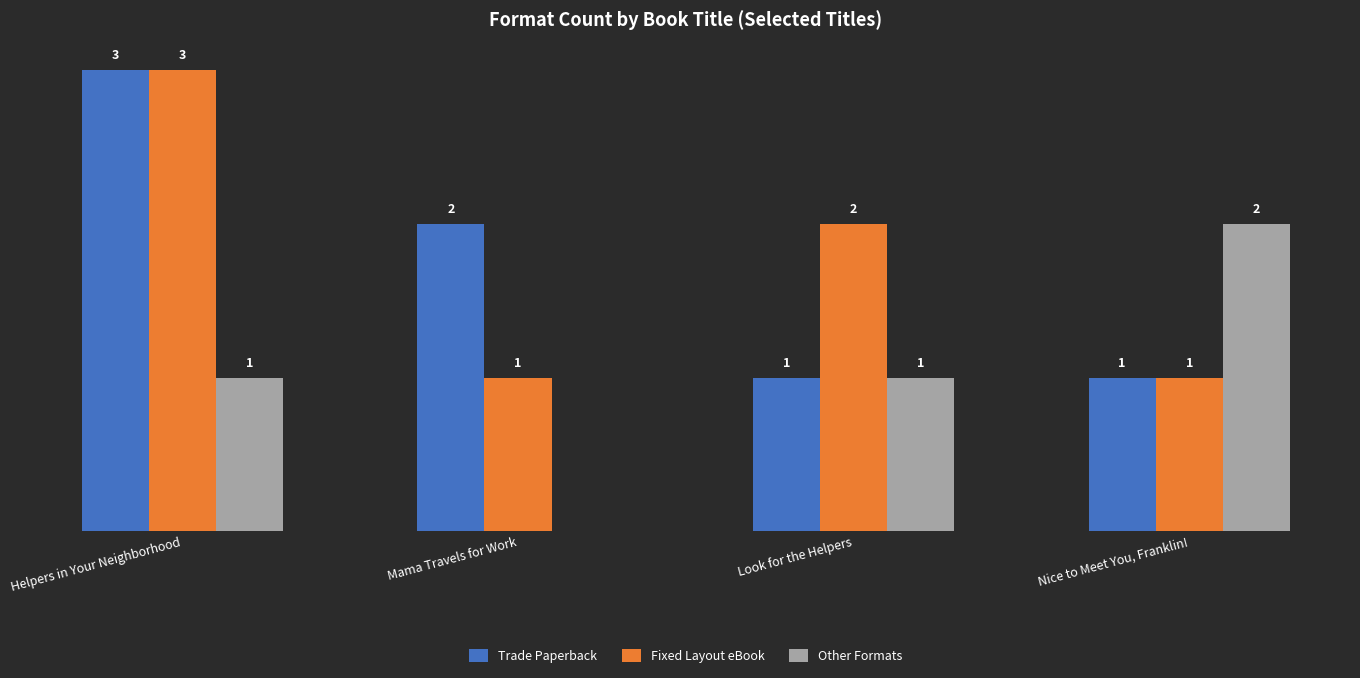

Which category has the highest value in the Fixed Layout eBook series?

Helpers in Your Neighborhood